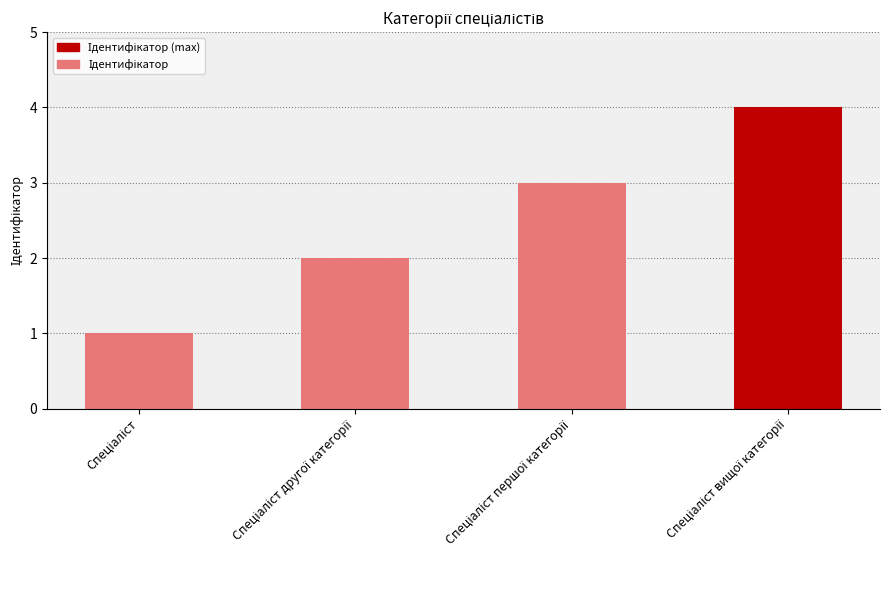

Are the bars grouped side by side (vs. stacked)?

No